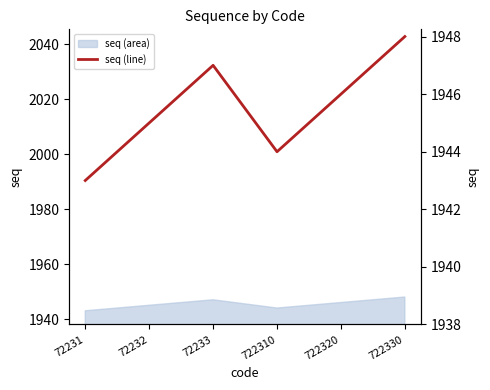

Reading right to left, transcribe all the data shown in this chart.

1948	1946	1944	1947	1945	1943